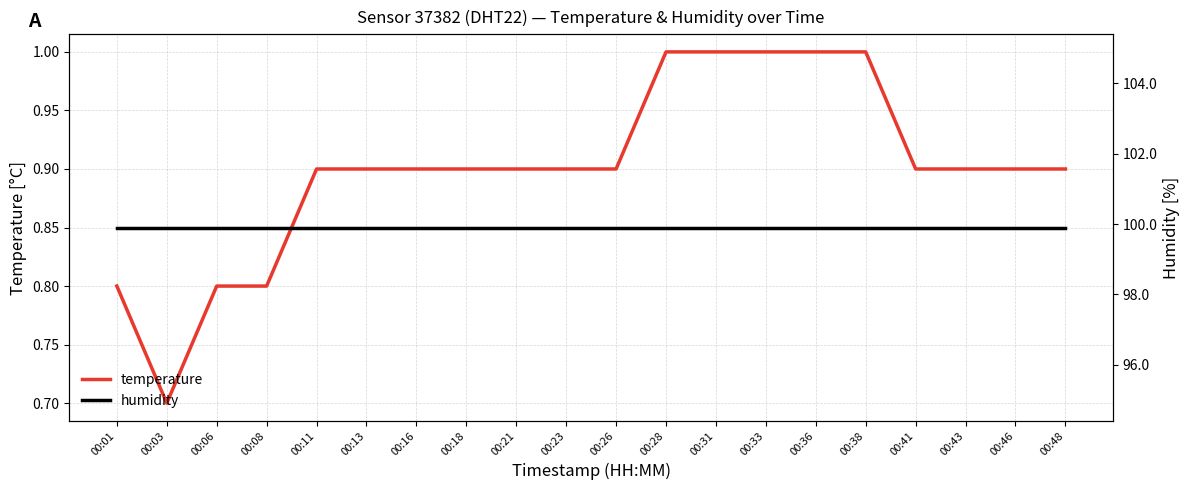

True or false: humidity and temperature intersect in this chart.

False